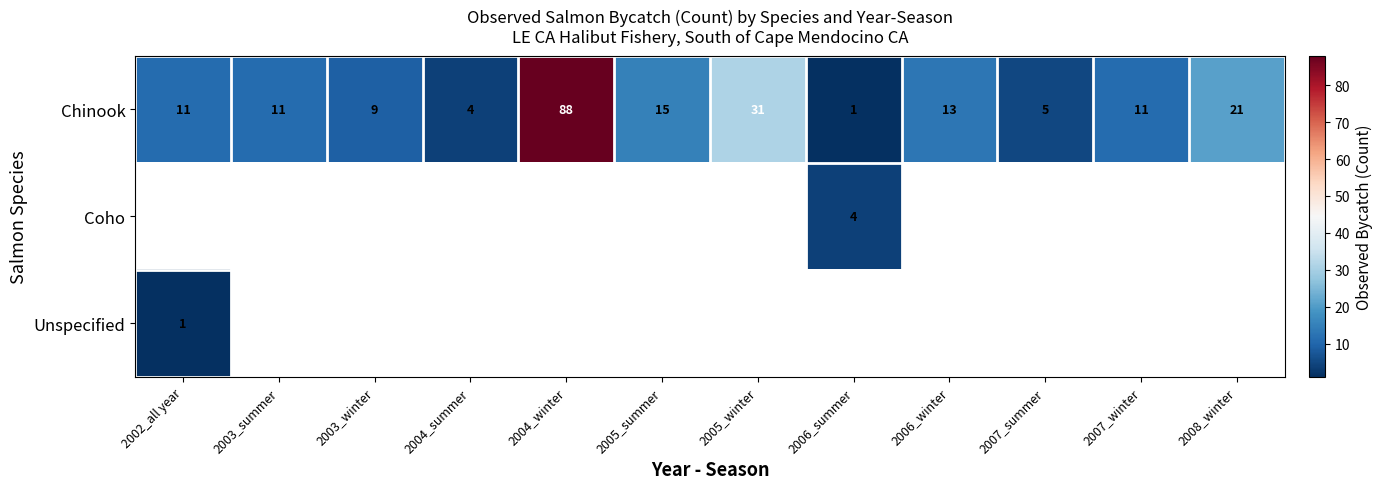

What is the sum of all Chinook values?

220